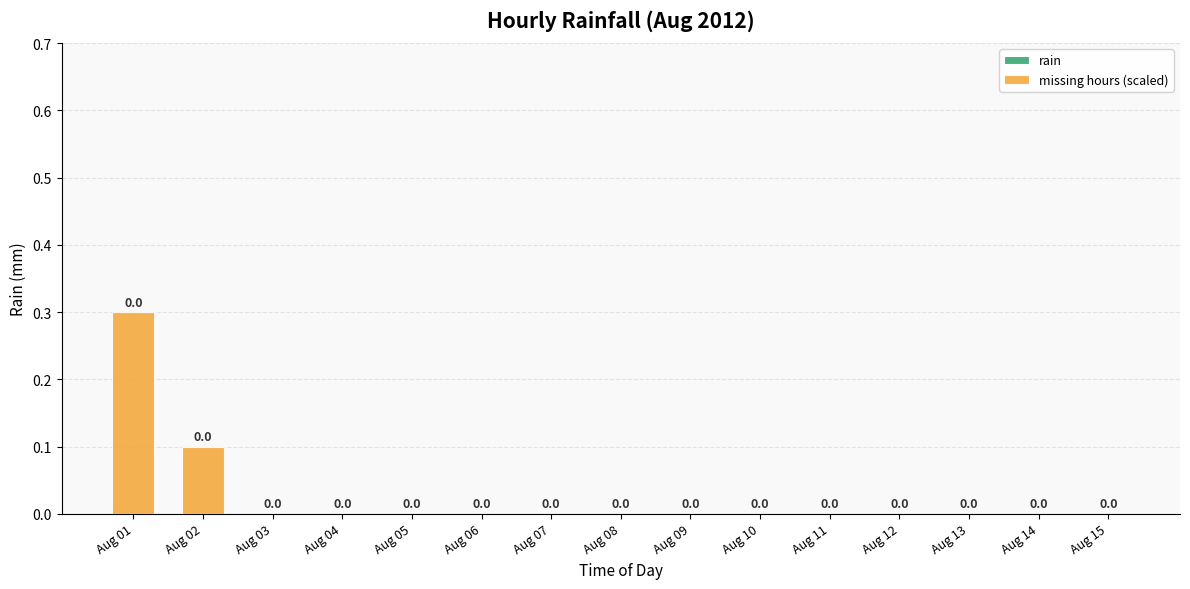

True or false: the data shows 0.1 at Aug 11.

False